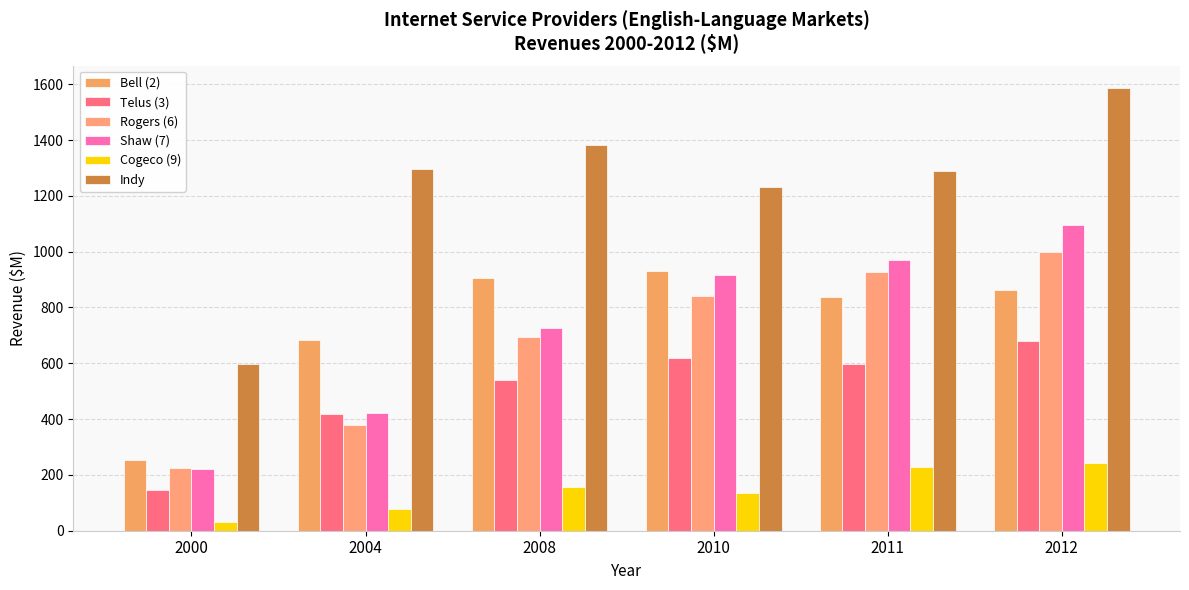

What are all the series names shown in the legend?

Bell (2), Telus (3), Rogers (6), Shaw (7), Cogeco (9), Indy